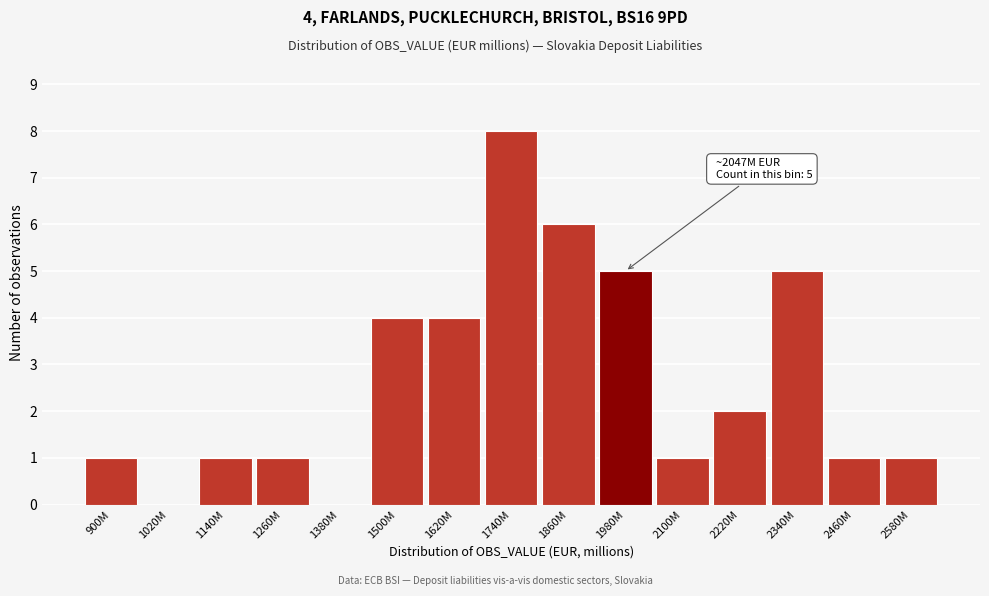

Reading left to right, what are all the values shown in this chart?

900M=1	1020M=0	1140M=1	1260M=1	1380M=0	1500M=4	1620M=4	1740M=8	1860M=6	1980M=5	2100M=1	2220M=2	2340M=5	2460M=1	2580M=1